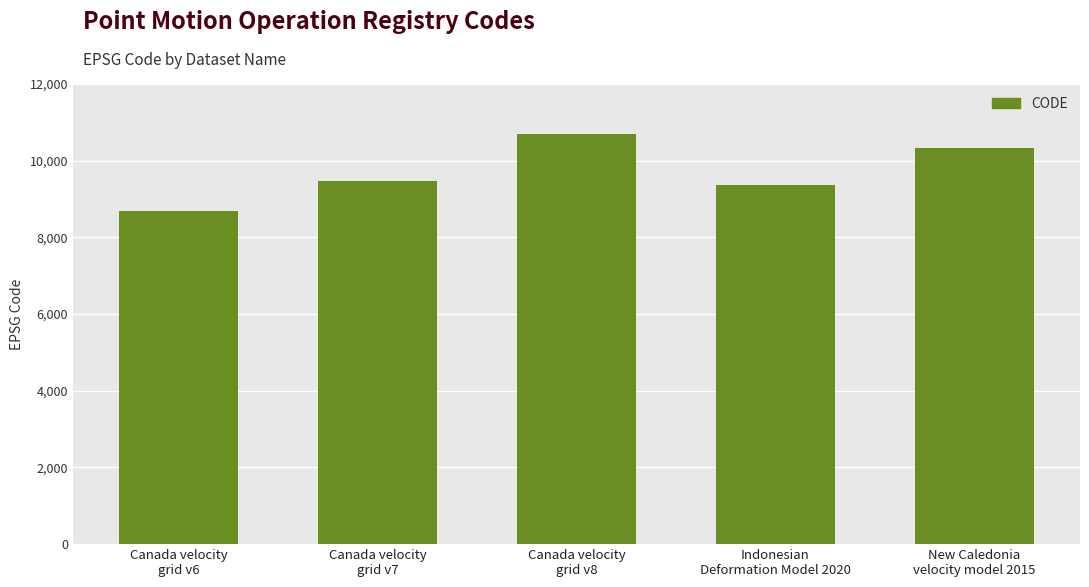

The value at Canada velocity
grid v8 is 14948. True or false?

False